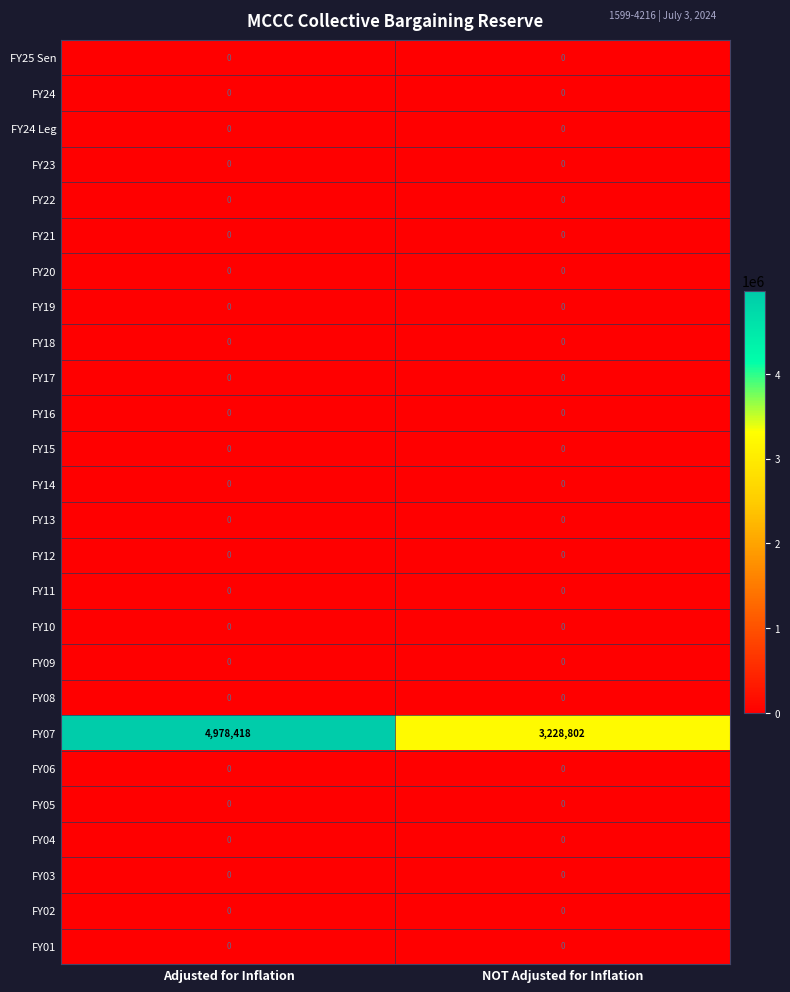

At which category is the sum across all series the highest?

Adjusted for Inflation